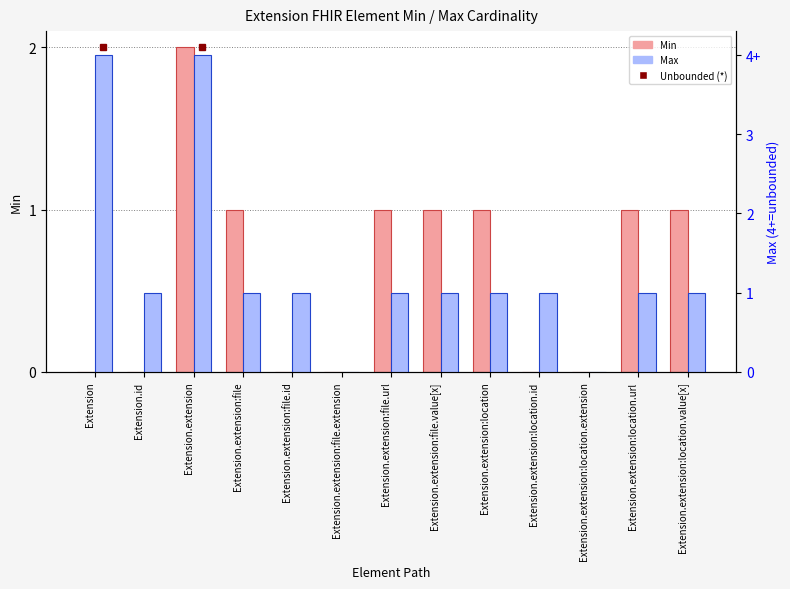

How many data points in Max are above 1?

2